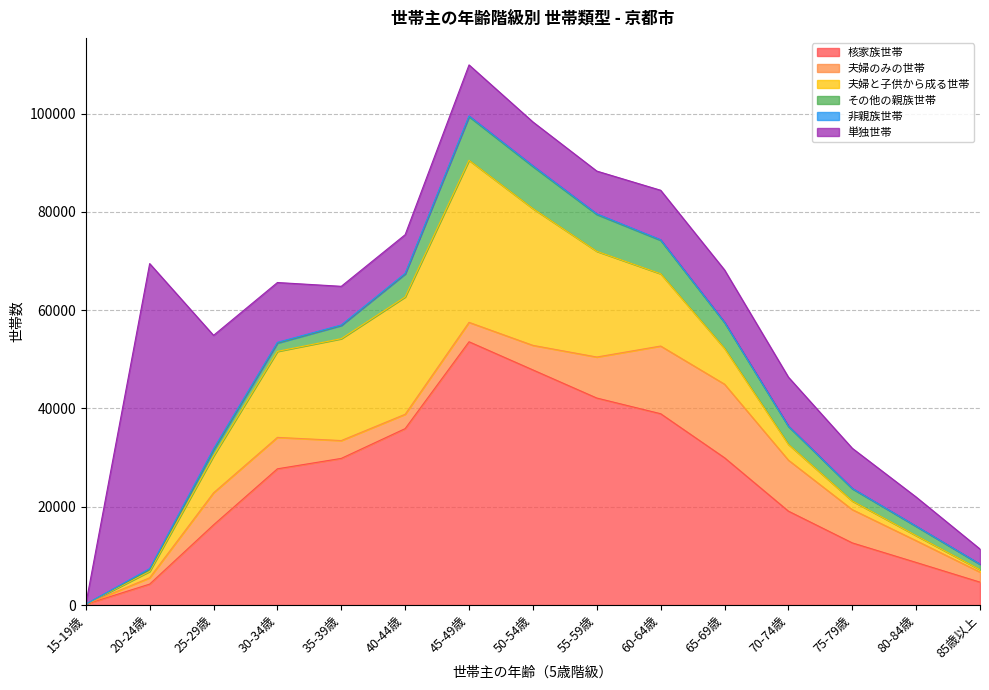

At which label is 単独世帯 closest to 31028?

25-29歳